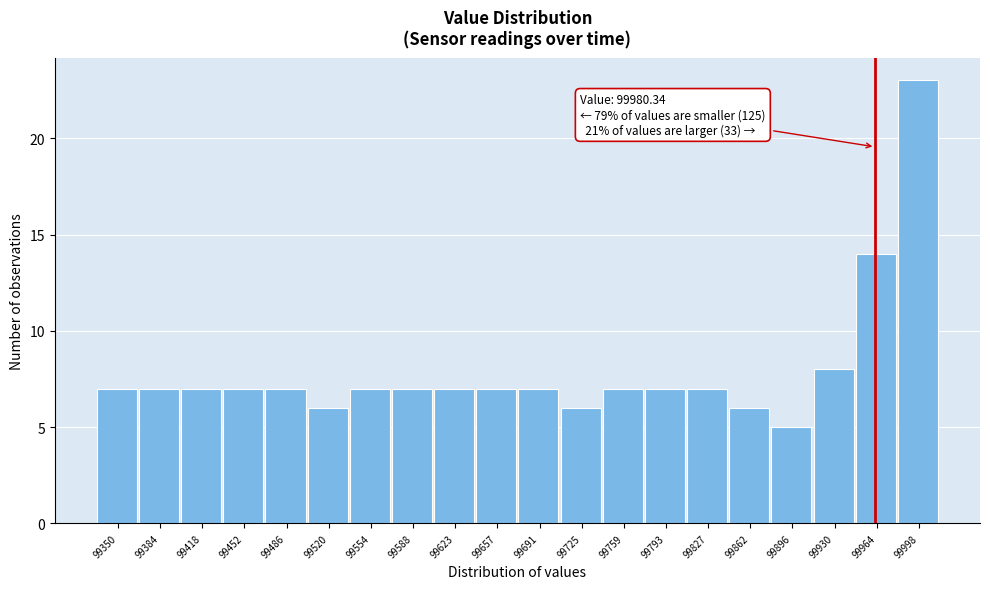

Reading left to right, list all the values displayed in this chart.

7	7	7	7	7	6	7	7	7	7	7	6	7	7	7	6	5	8	14	23